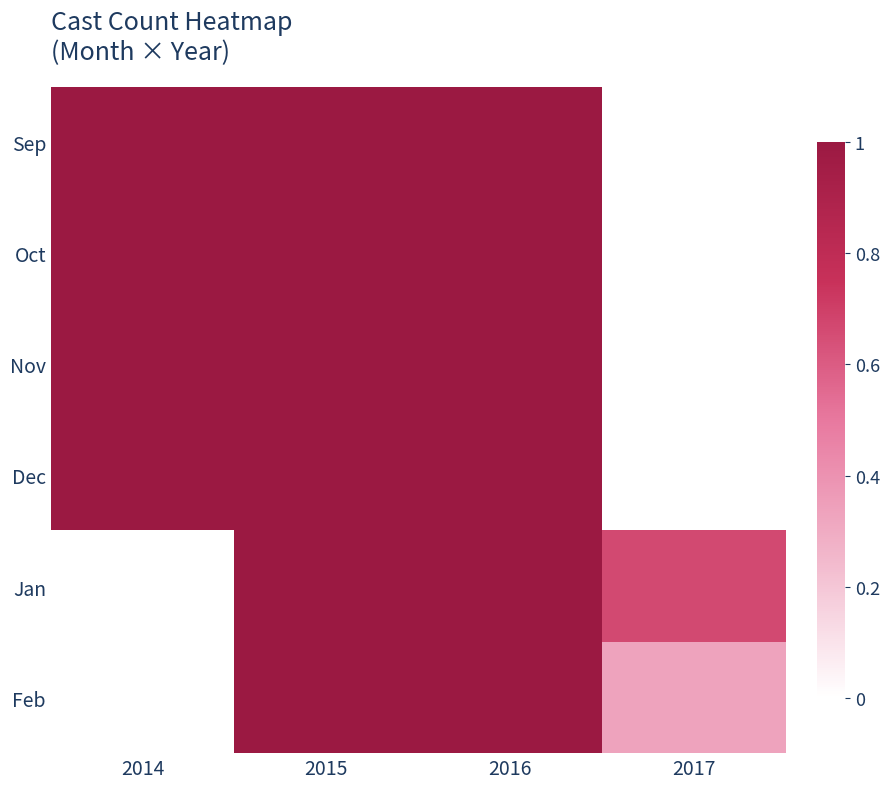

At how many categories does at least one series exceed 0?

4